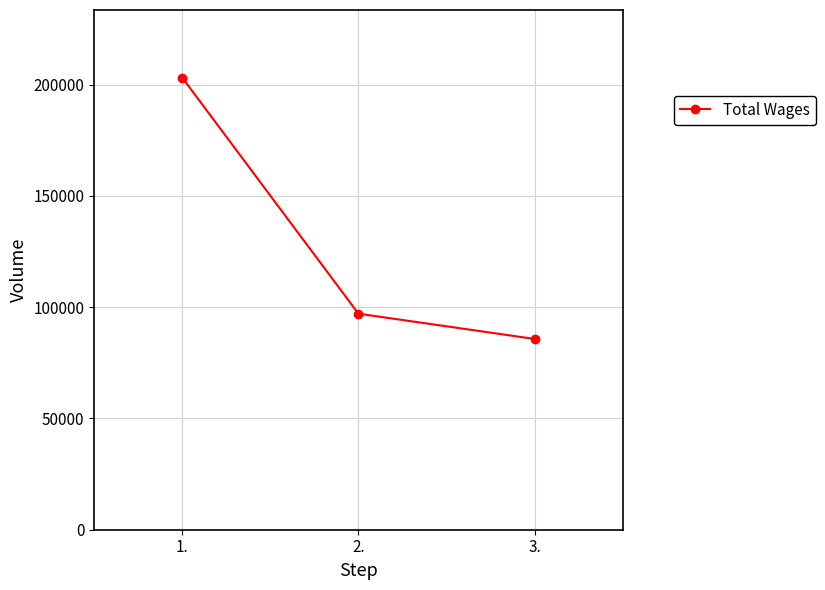

True or false: the data shows 97088 at 2..

True